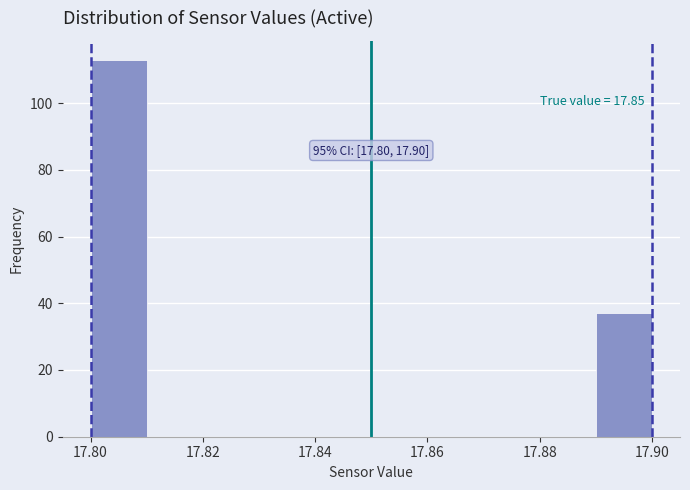

Over which range of the x-axis is the bar tallest?

17.80 to 17.81